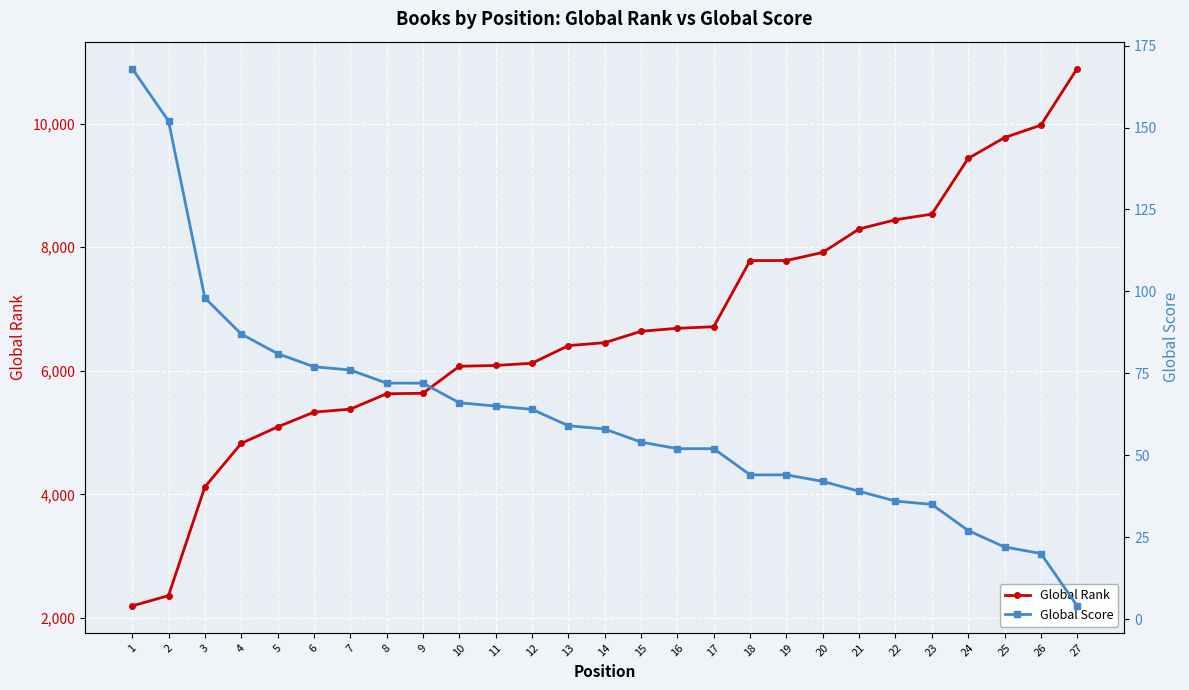

True or false: Global Rank has a value of 8445 at 22.

True